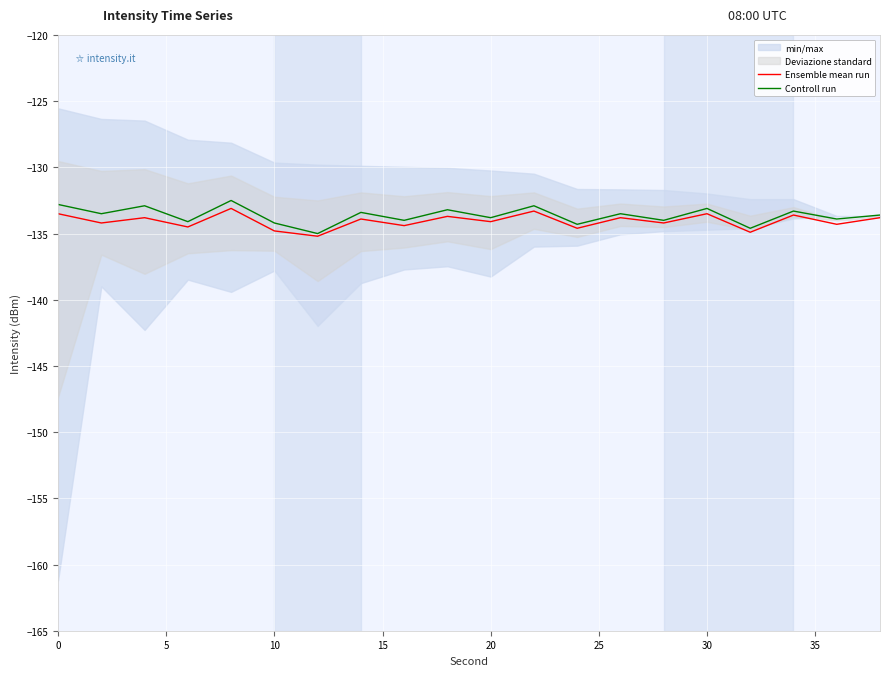

The Controll run series shows -133.1 at 30. True or false?

True